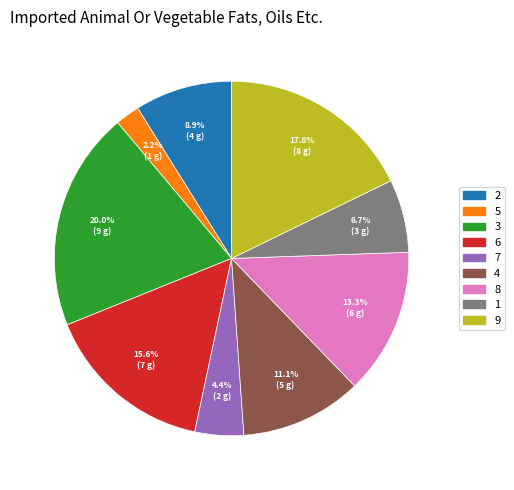

To the nearest percent, what portion does 6 represent?

16%